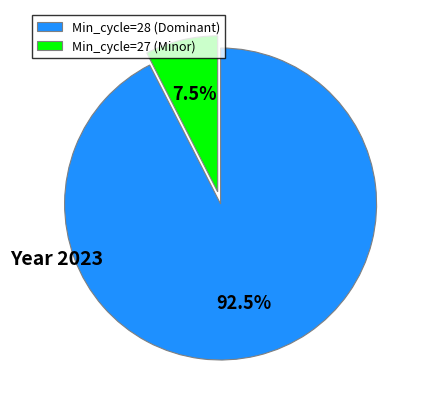

Rank the categories by value from lowest to highest.

Min_cycle=27 (Minor), Min_cycle=28 (Dominant)